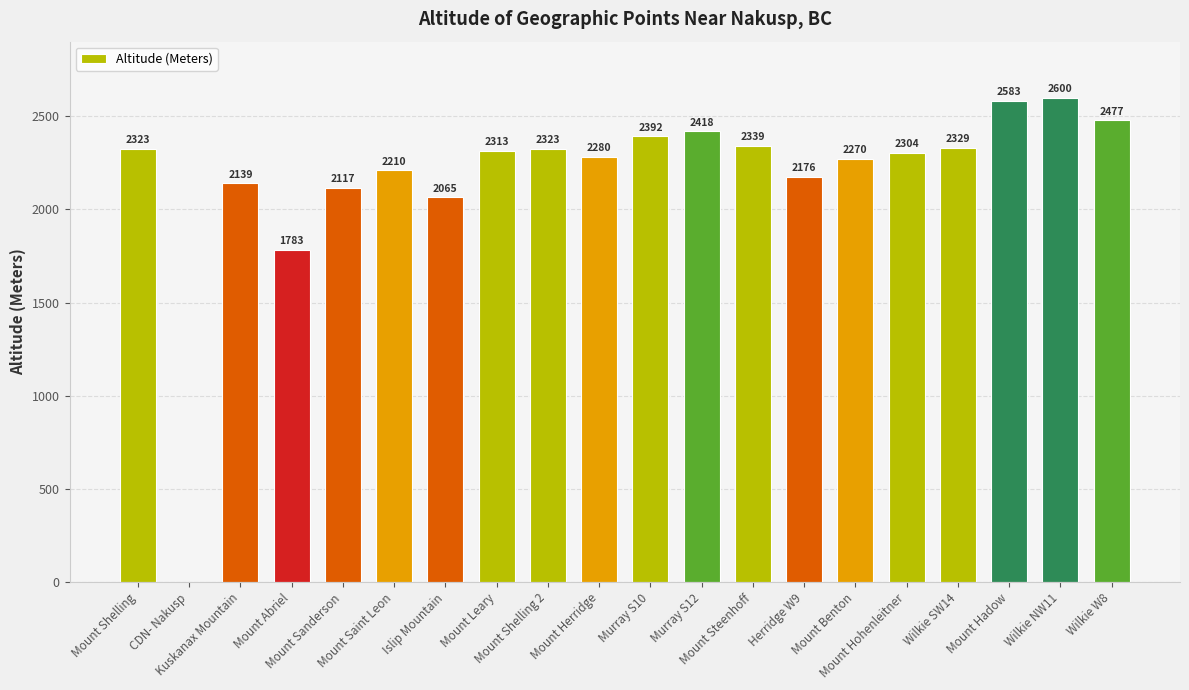

What is the greatest value displayed?

2600